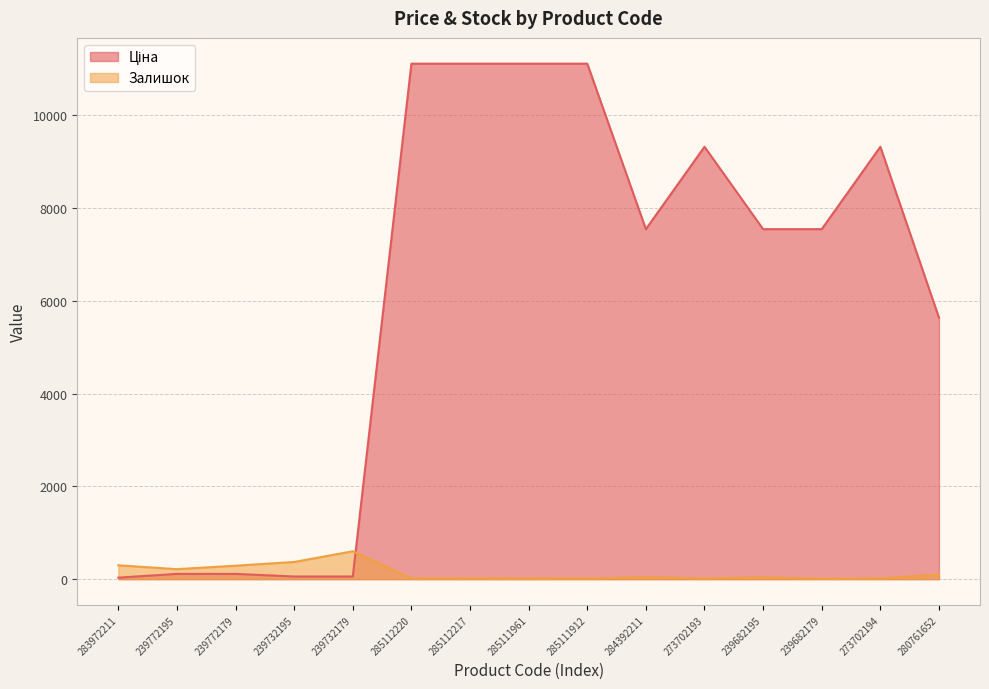

Where is Залишок nearest to the value 305?

283972211